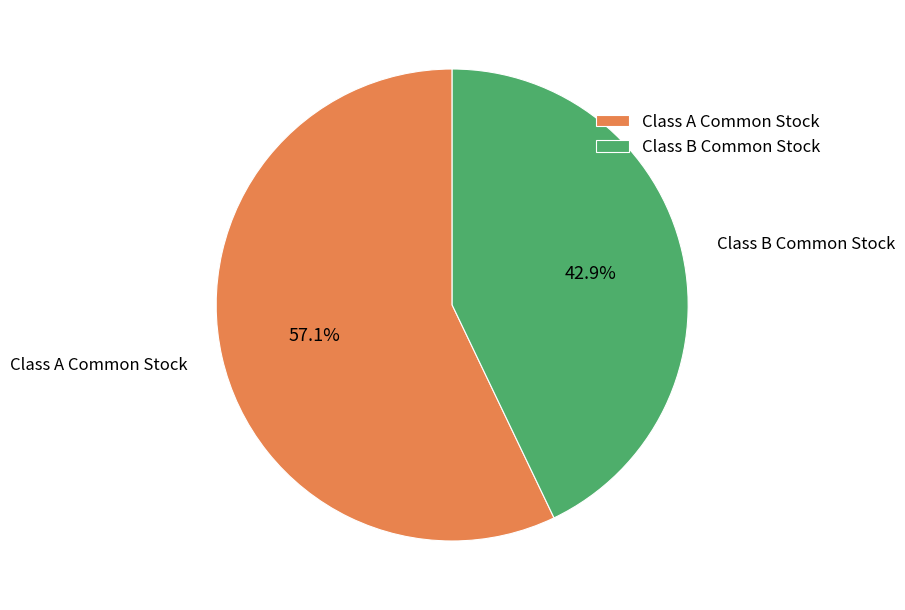

Which slice is the smallest?

Class B Common Stock